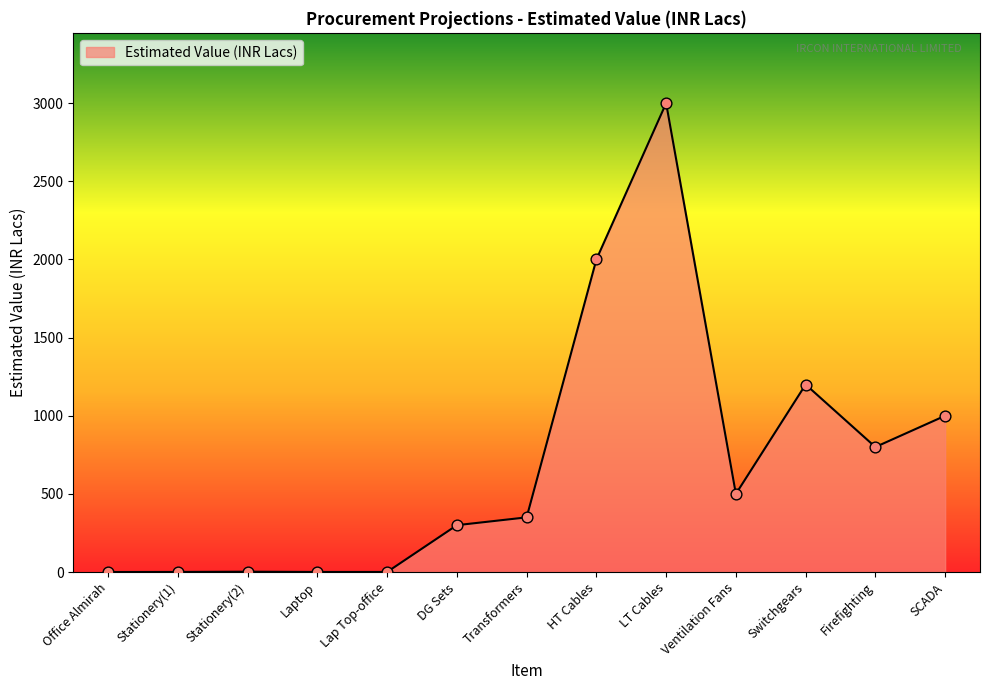

Between Lap Top-office and HT Cables, which is larger?

HT Cables